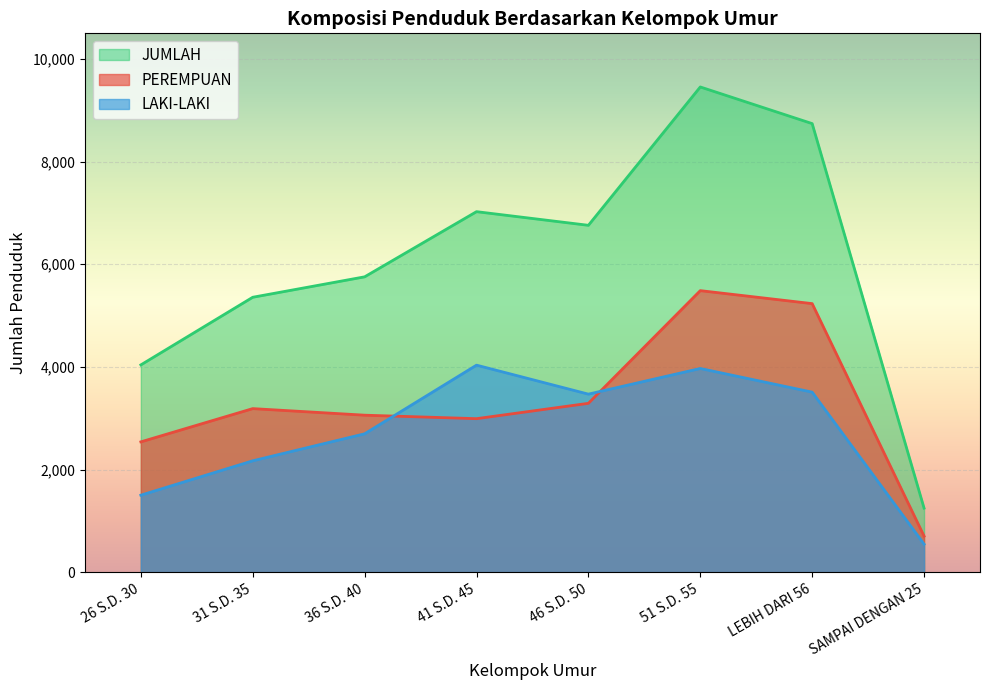

How many interior local peaks does the JUMLAH series have?

2